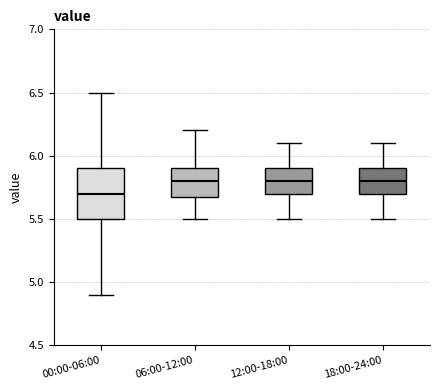

Where is the upper edge of the box for 00:00-06:00 on the y-axis? The values are not printed on the chart, so give them approximately, as read against the axis.

5.9